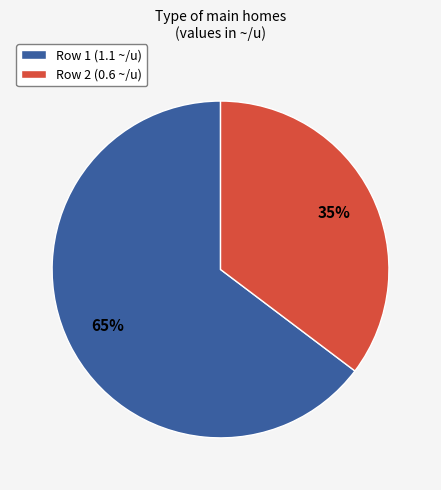

How many segments does this pie chart have?

2